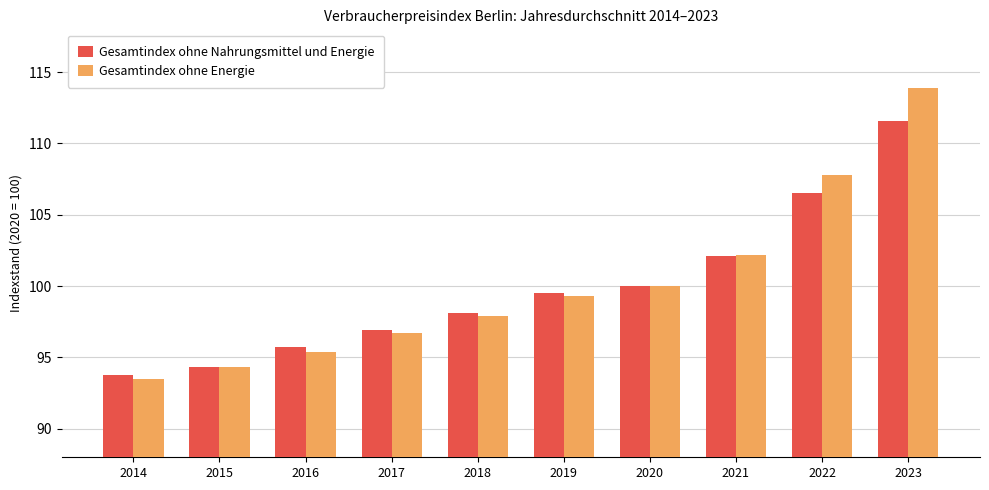

At which label is Gesamtindex ohne Energie closest to 103?

2021